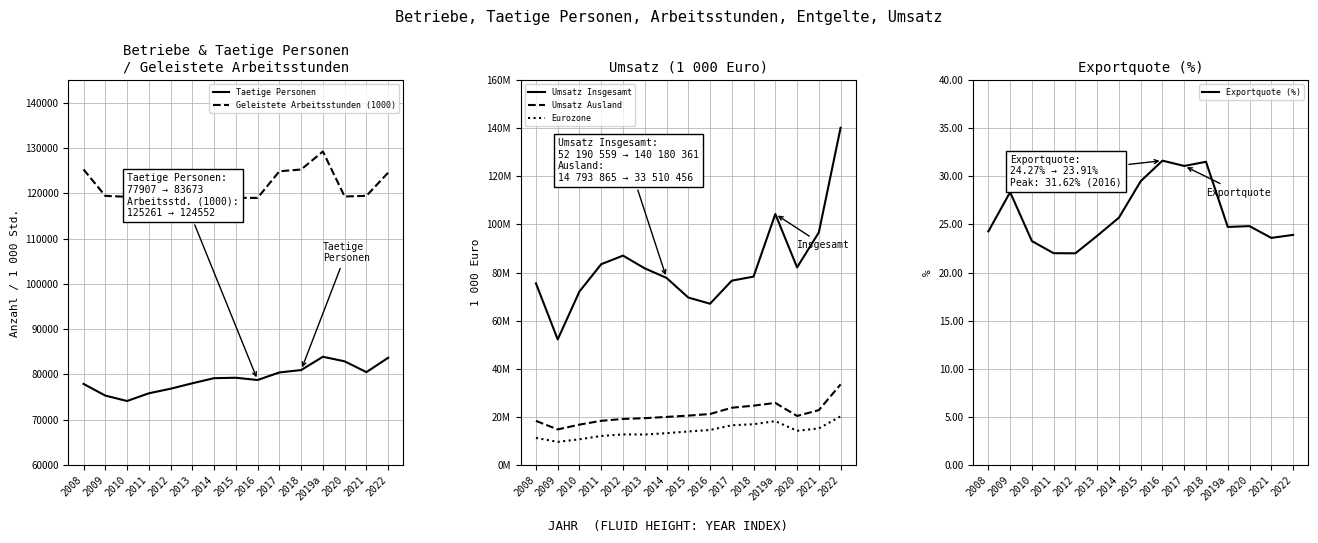

What value does the Taetige Personen series have at 2008?

77907.0